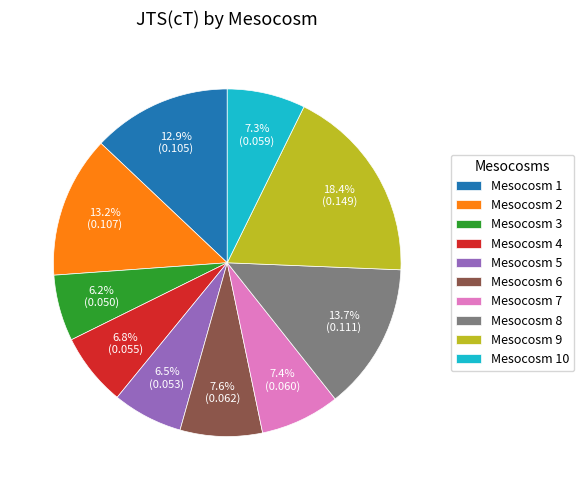

Which category has the biggest portion of the pie?

Mesocosm 9